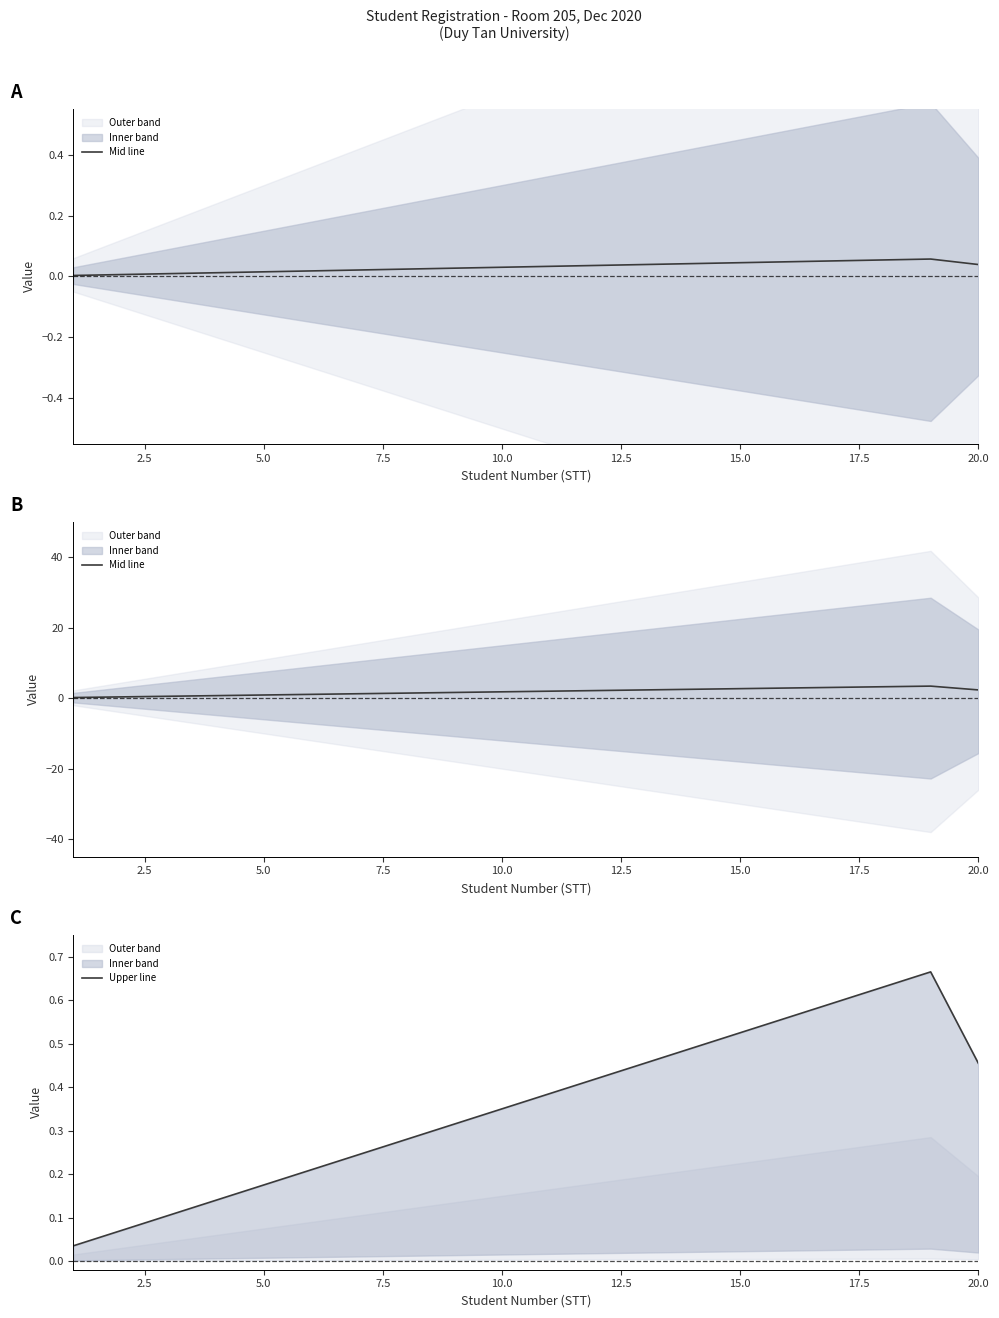

What is the difference between the second highest and minimum values in the Upper line series?

0.6